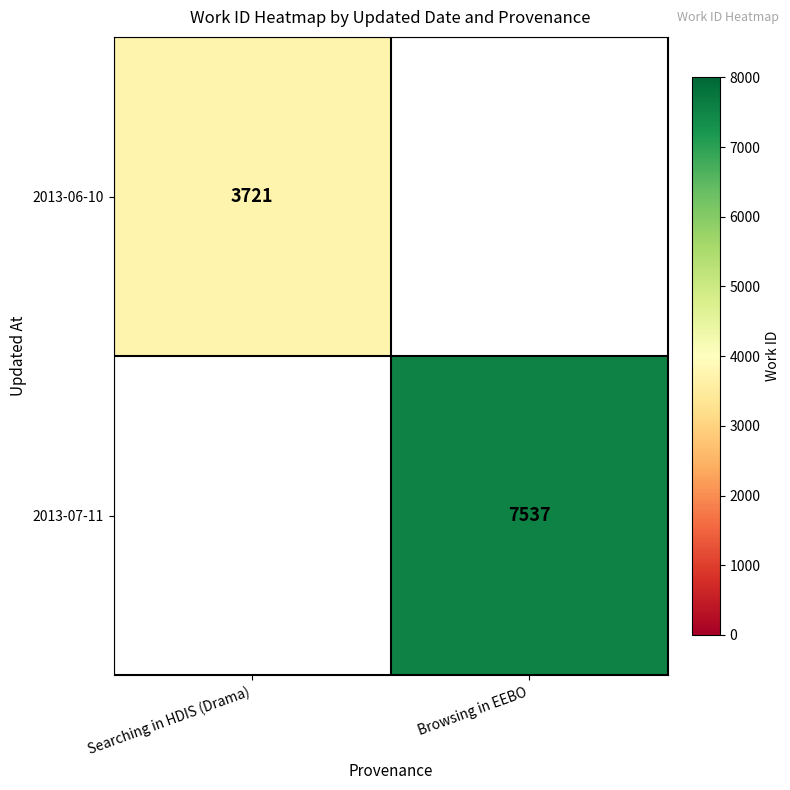

The value of 2013-07-11 at Browsing in EEBO is 7537. True or false?

True